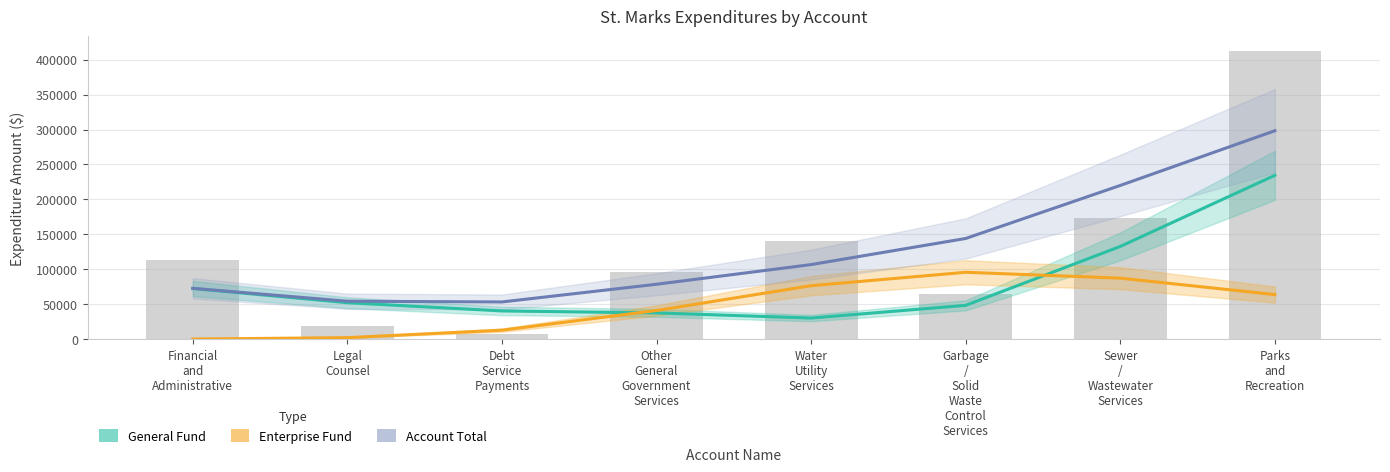

At which category is the sum across all series the highest?

Parks
and
Recreation